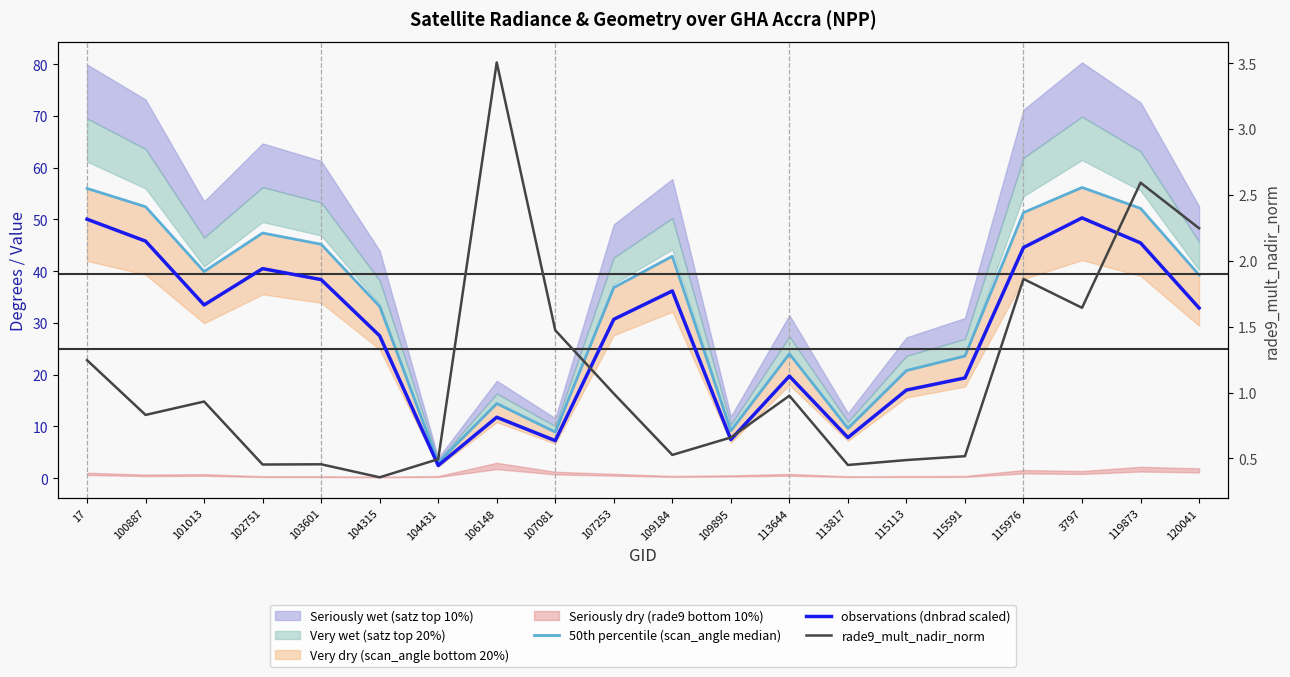

List the series in order of their overall mean, highest first.

50th percentile (scan_angle median), observations (dnbrad scaled), rade9_mult_nadir_norm